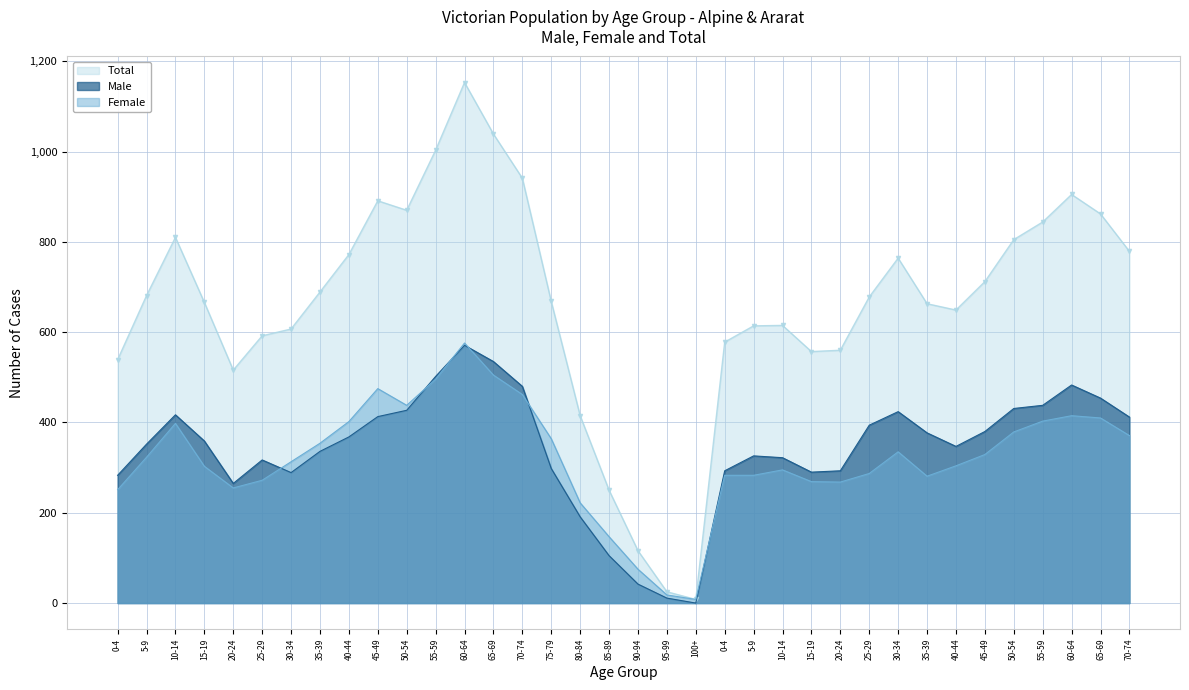

The Female series shows 398 at 10-14. True or false?

True